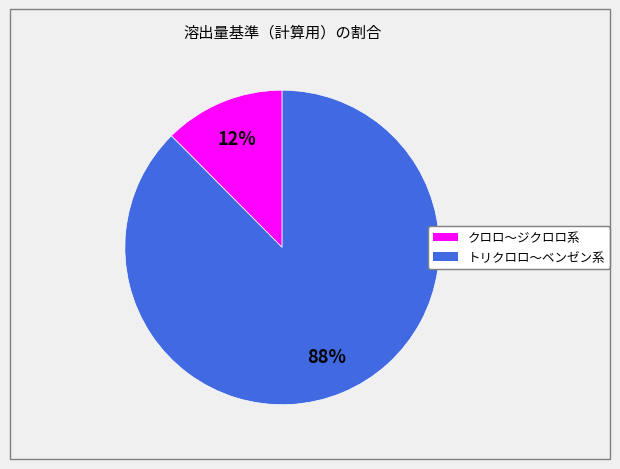

Which slice represents more than half of the pie?

トリクロロ～ベンゼン系